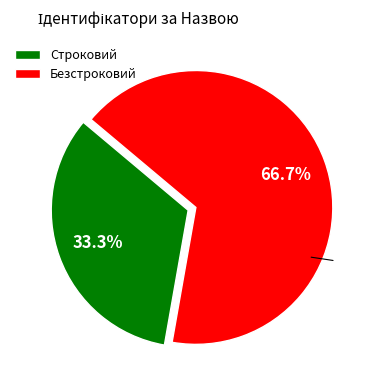

Is it true that Строковий is 40% of the pie?

False